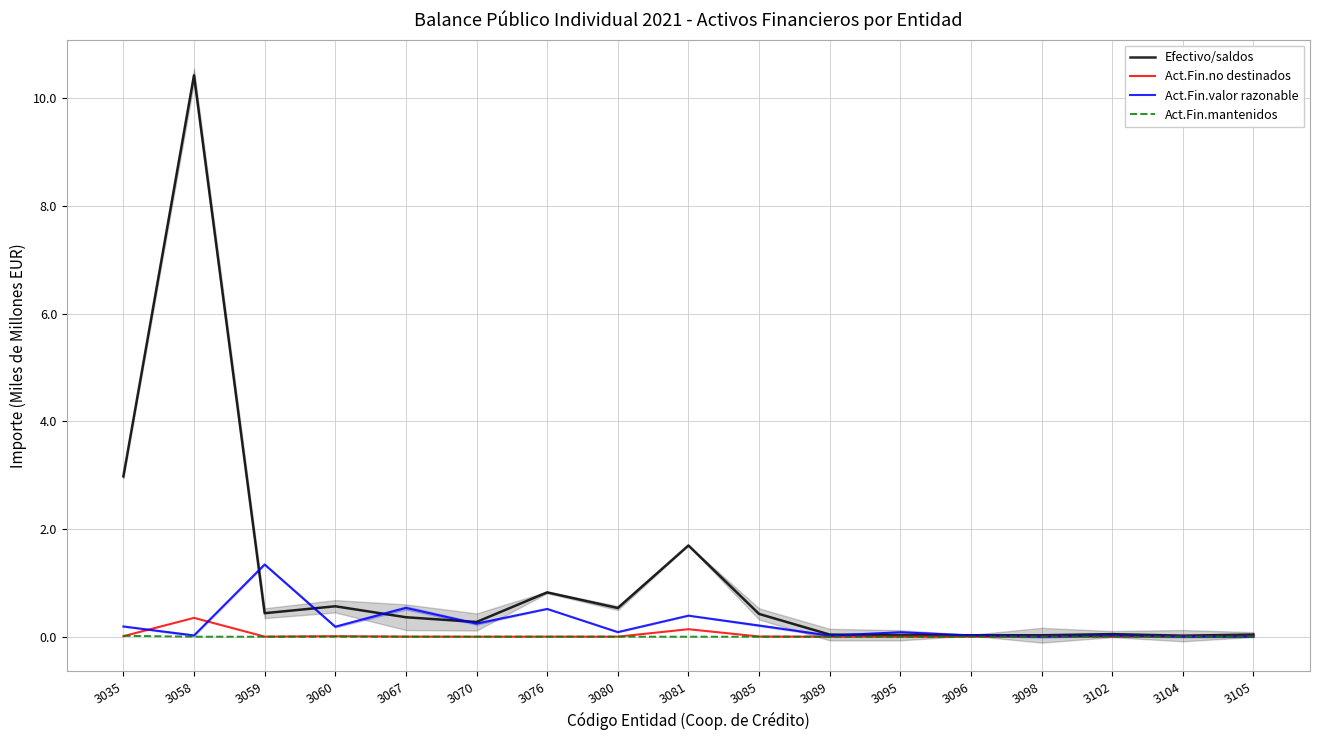

True or false: Act.Fin.mantenidos and Efectivo/saldos cross at least once.

False